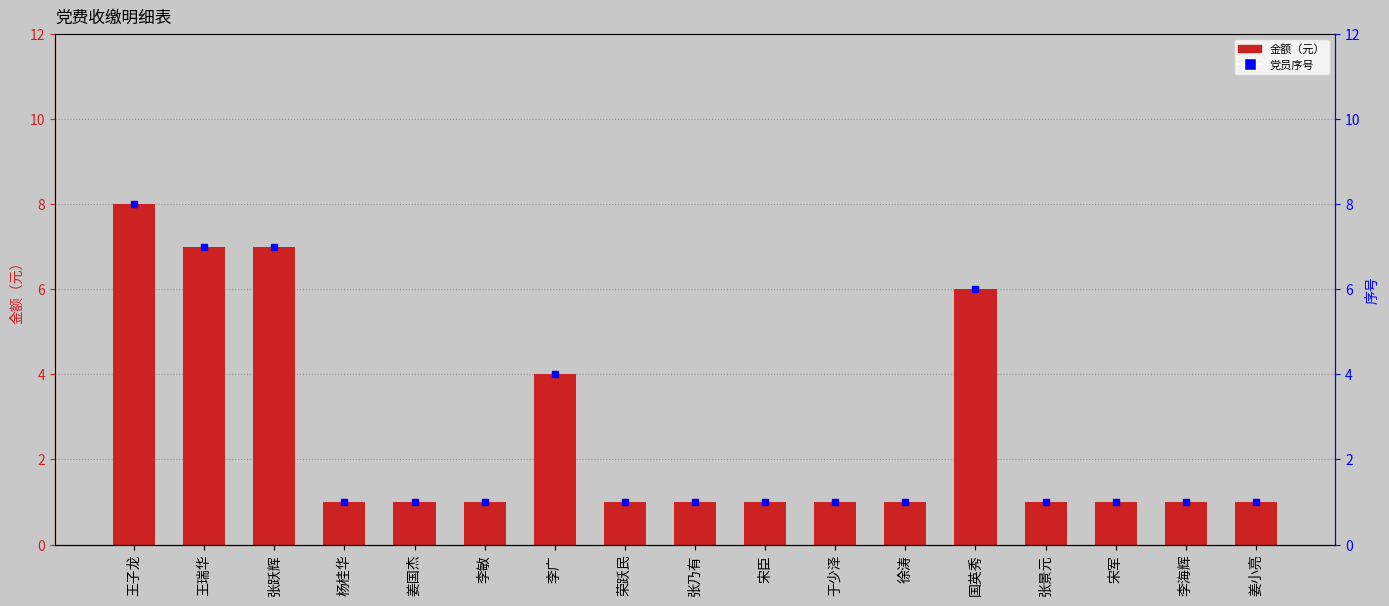

Which label corresponds to the largest value in the chart?

王子龙